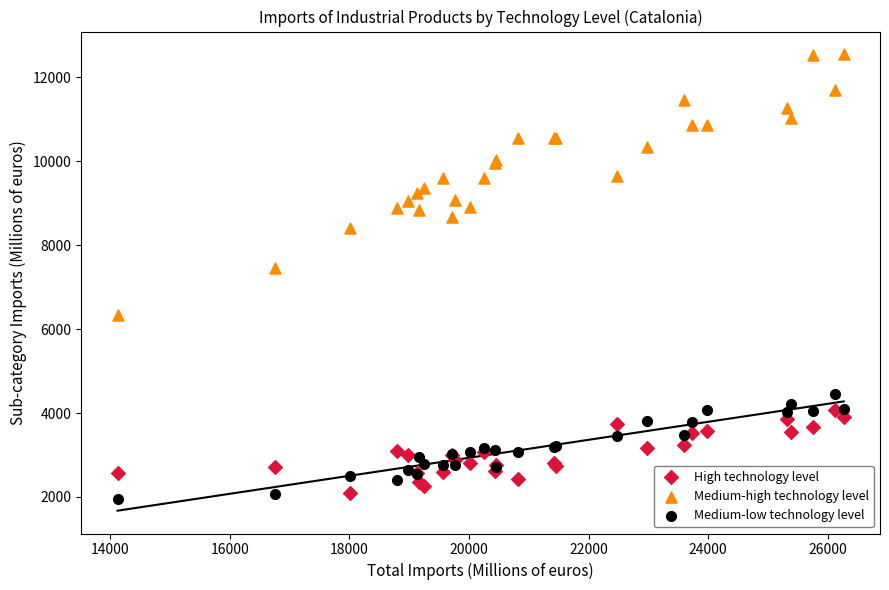

Which series reaches the maximum Y coordinate?

Medium-high technology level